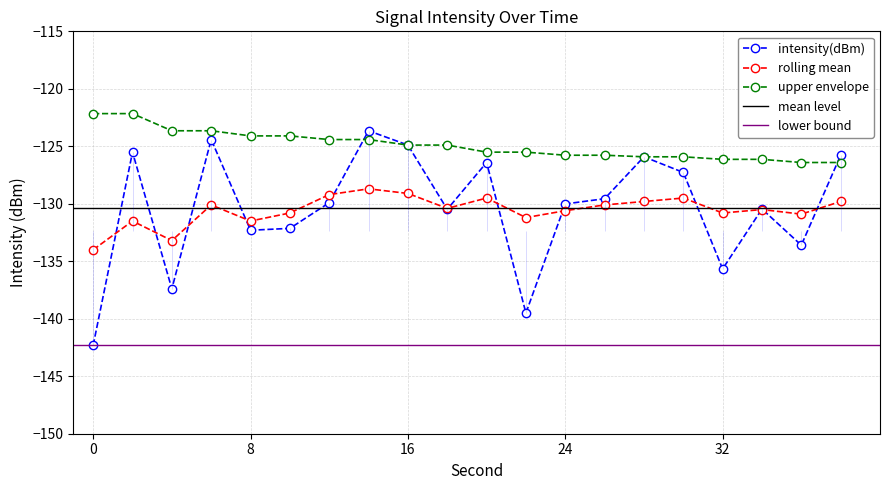

What is the difference between the maximum and minimum values in the rolling_mean series?

5.3